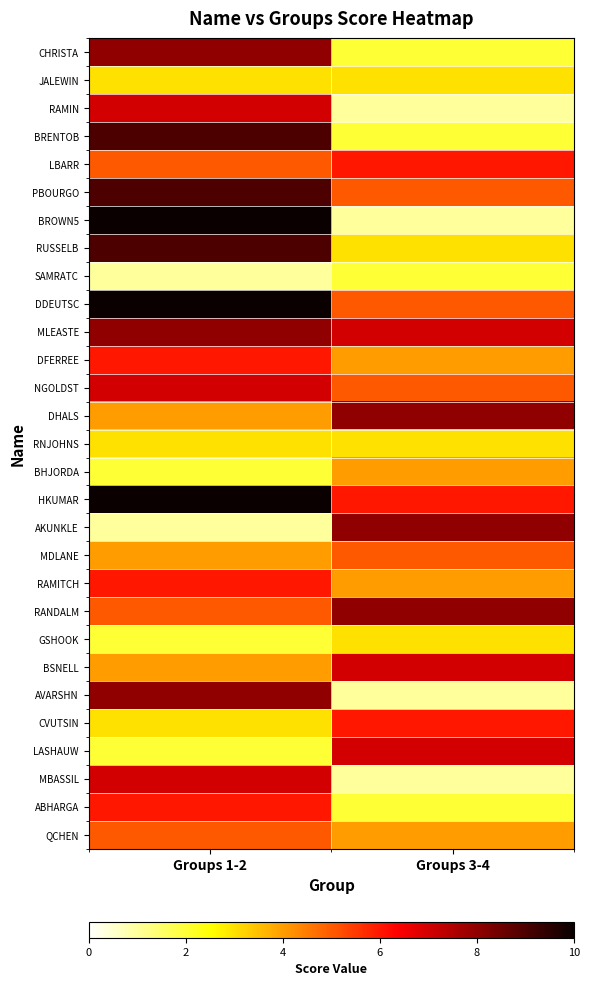

Reading right to left, list all the values displayed in this chart.

CHRISTA: Groups 3-4=2	Groups 1-2=8
JALEWIN: Groups 3-4=3	Groups 1-2=3
RAMIN: Groups 3-4=1	Groups 1-2=7
BRENTOB: Groups 3-4=2	Groups 1-2=9
LBARR: Groups 3-4=6	Groups 1-2=5
PBOURGO: Groups 3-4=5	Groups 1-2=9
BROWN5: Groups 3-4=1	Groups 1-2=10
RUSSELB: Groups 3-4=3	Groups 1-2=9
SAMRATC: Groups 3-4=2	Groups 1-2=1
DDEUTSC: Groups 3-4=5	Groups 1-2=10
MLEASTE: Groups 3-4=7	Groups 1-2=8
DFERREE: Groups 3-4=4	Groups 1-2=6
NGOLDST: Groups 3-4=5	Groups 1-2=7
DHALS: Groups 3-4=8	Groups 1-2=4
RNJOHNS: Groups 3-4=3	Groups 1-2=3
BHJORDA: Groups 3-4=4	Groups 1-2=2
HKUMAR: Groups 3-4=6	Groups 1-2=10
AKUNKLE: Groups 3-4=8	Groups 1-2=1
MDLANE: Groups 3-4=5	Groups 1-2=4
RAMITCH: Groups 3-4=4	Groups 1-2=6
RANDALM: Groups 3-4=8	Groups 1-2=5
GSHOOK: Groups 3-4=3	Groups 1-2=2
BSNELL: Groups 3-4=7	Groups 1-2=4
AVARSHN: Groups 3-4=1	Groups 1-2=8
CVUTSIN: Groups 3-4=6	Groups 1-2=3
LASHAUW: Groups 3-4=7	Groups 1-2=2
MBASSIL: Groups 3-4=1	Groups 1-2=7
ABHARGA: Groups 3-4=2	Groups 1-2=6
QCHEN: Groups 3-4=4	Groups 1-2=5